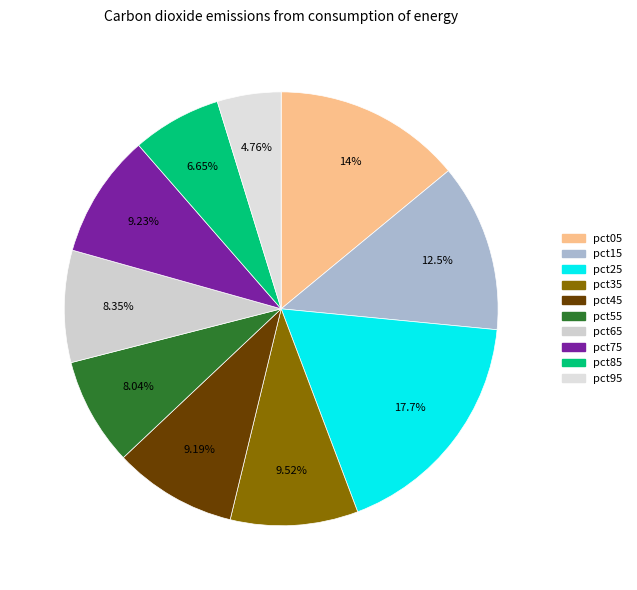

Combined, what portion of the pie is pct25 and pct15?

30.2%